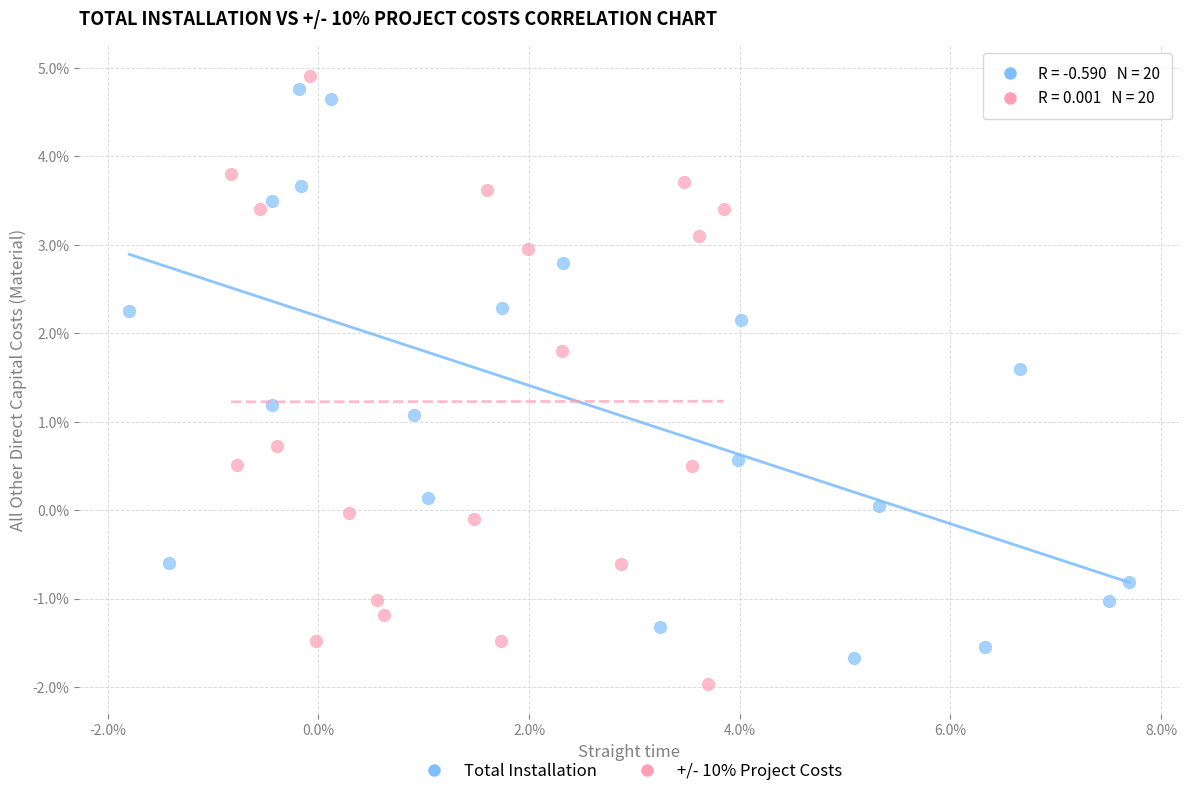

Which series reaches the maximum Y coordinate?

+/- 10% Project Costs